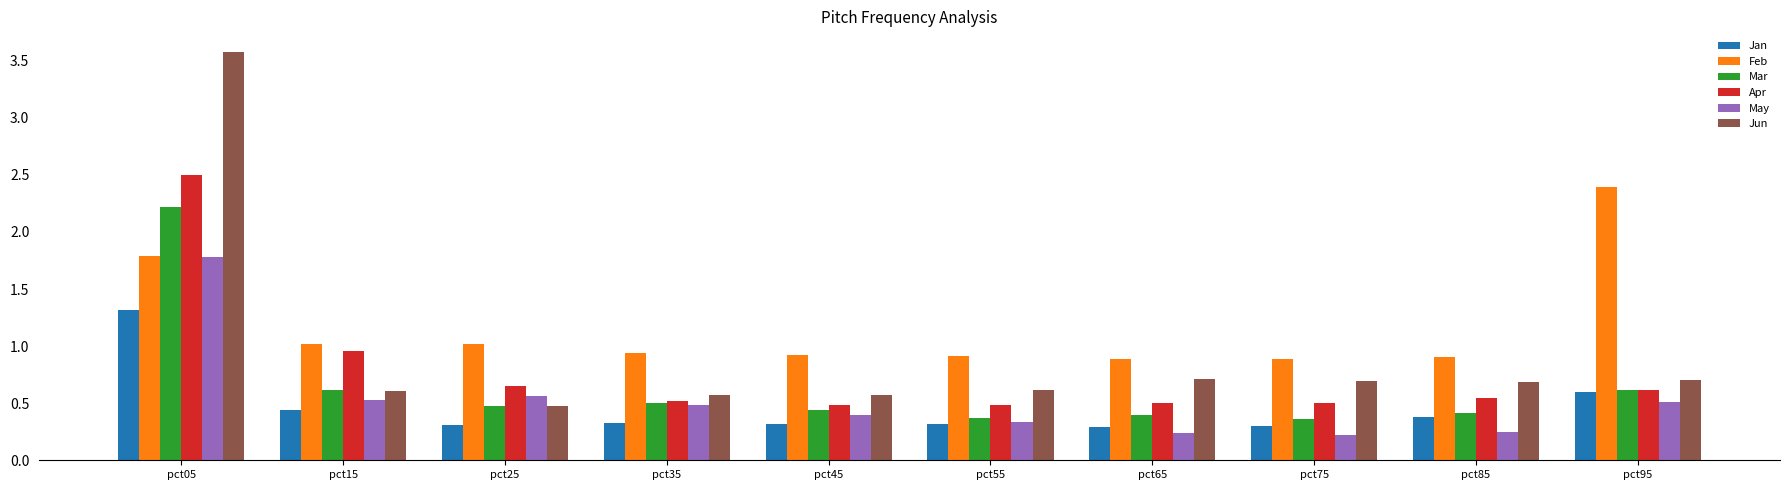

What is the difference between the Apr values at pct25 and pct35?

0.1